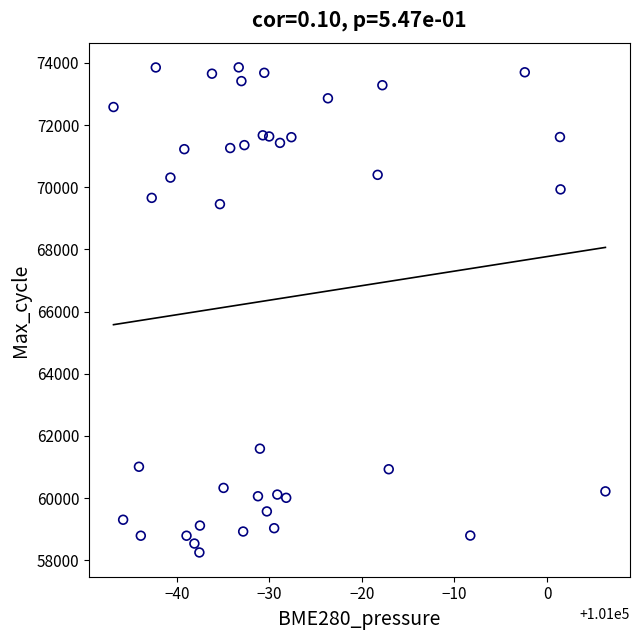

What is the range of Y values (max minus min)?

15609